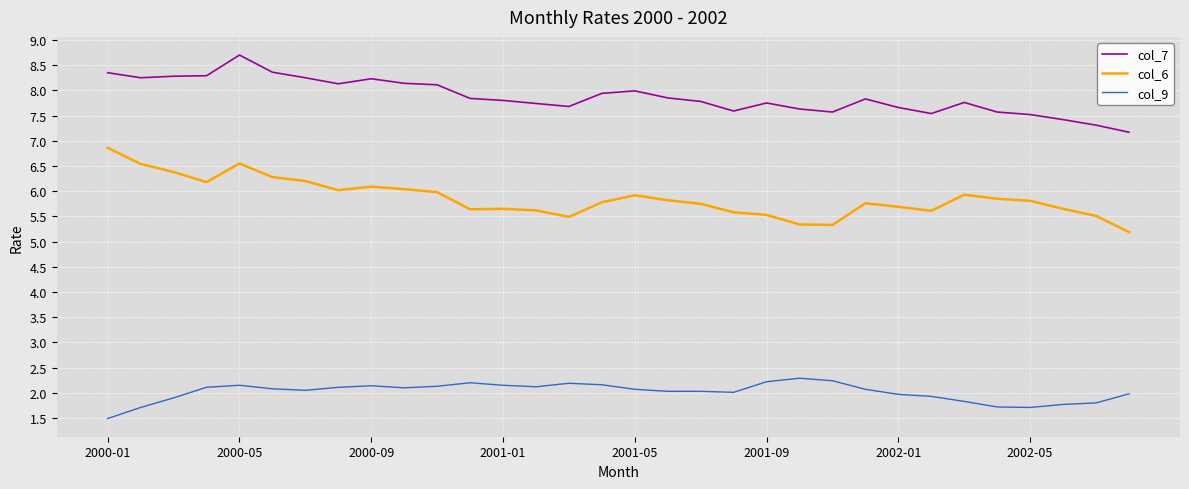

What is the minimum value for col_9?

1.5